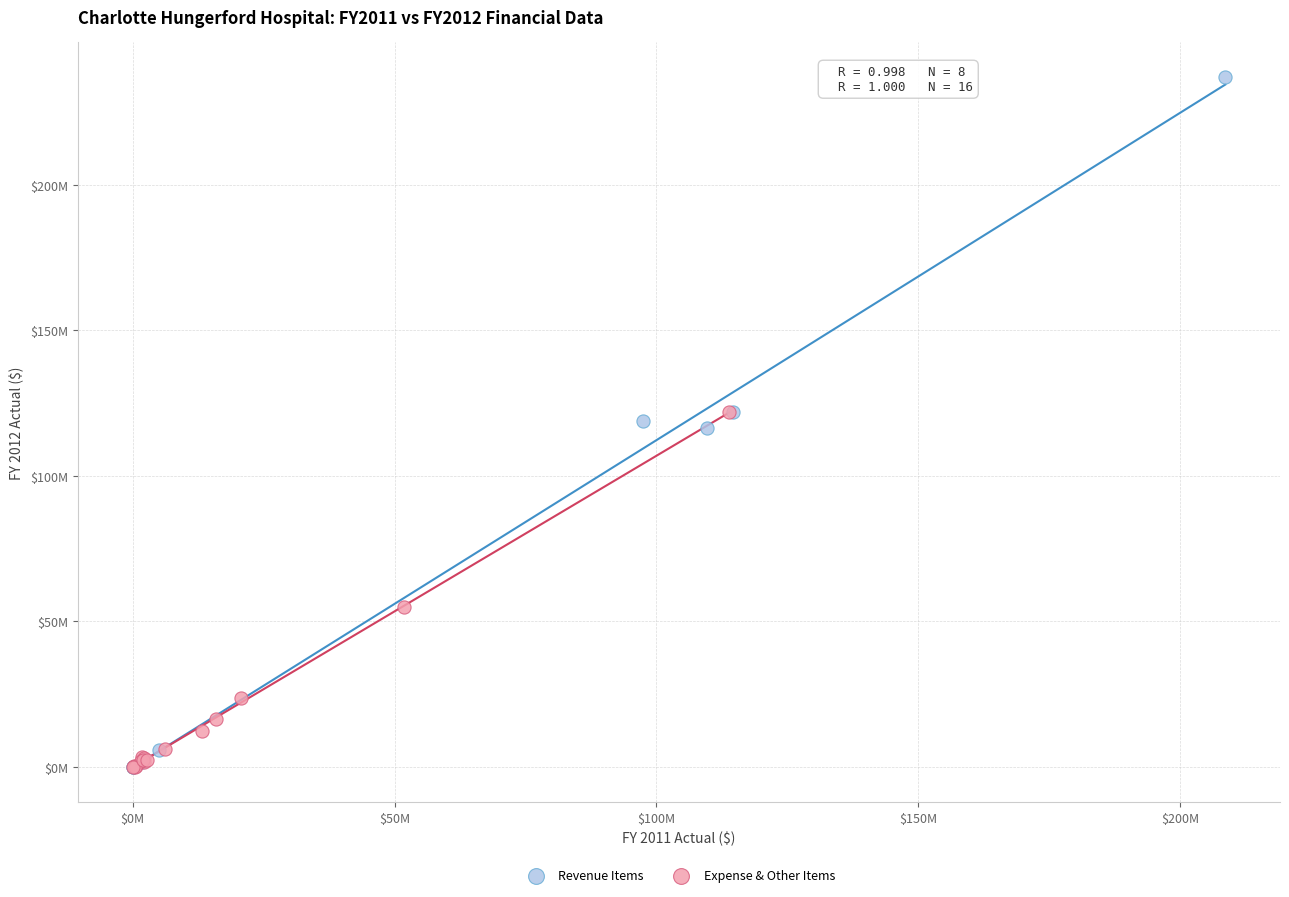

Which series reaches the maximum Y coordinate?

Revenue Items